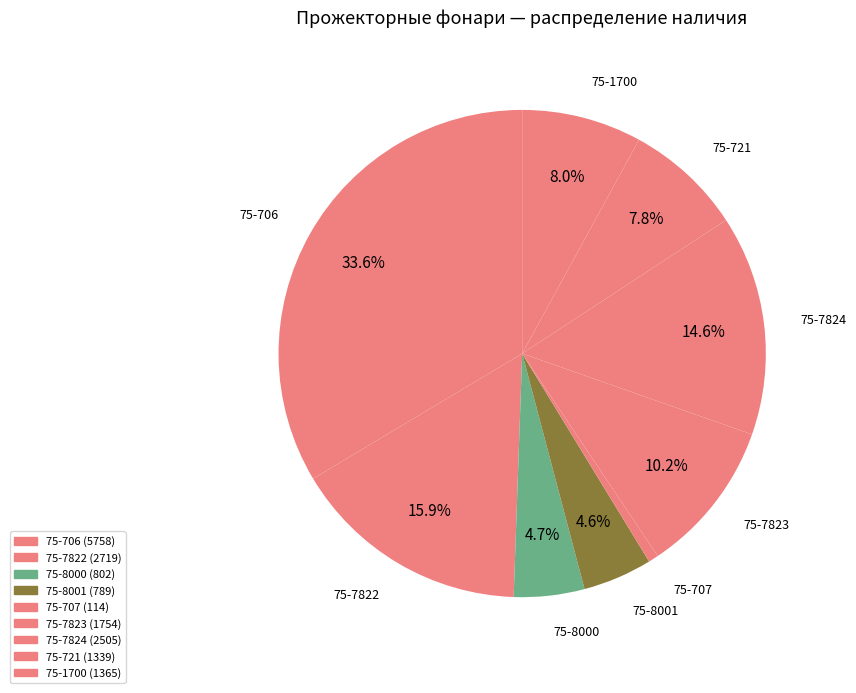

How many segments does this pie chart have?

9